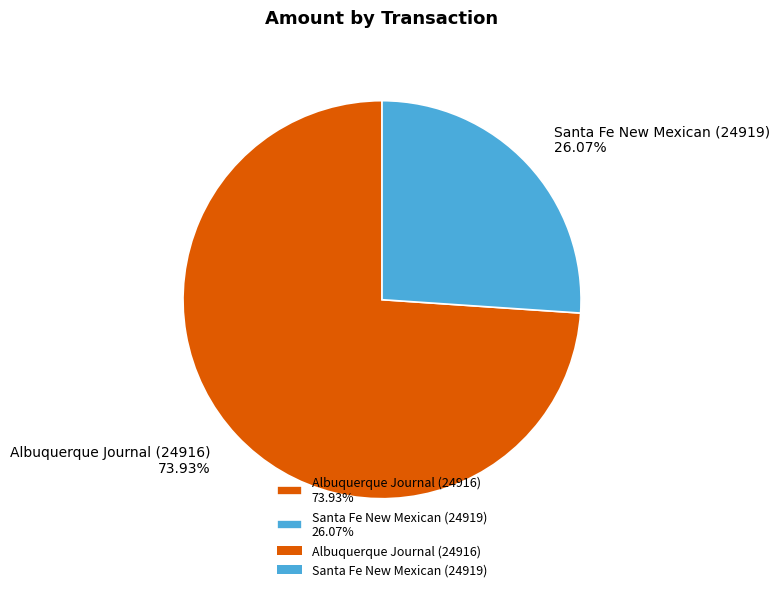

Is it true that Albuquerque Journal (24916) is 62% of the pie?

False